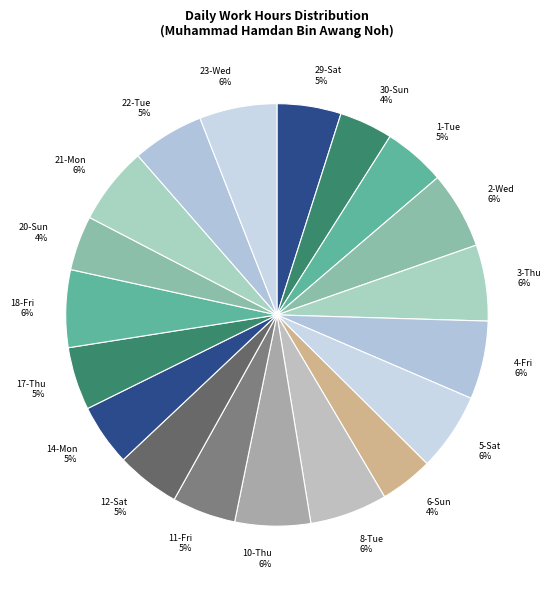

To the nearest percent, what portion does 18-Fri represent?

6%